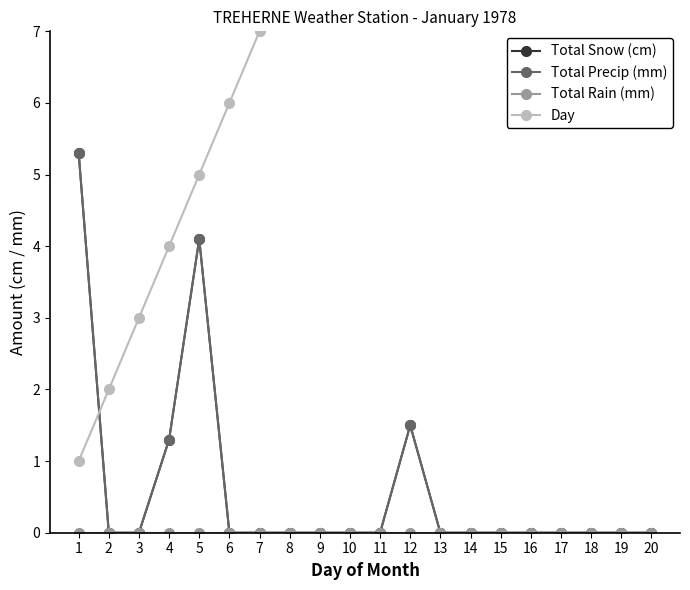

After their last crossing, which series has the higher values: Total Precip (mm) or Day?

Day